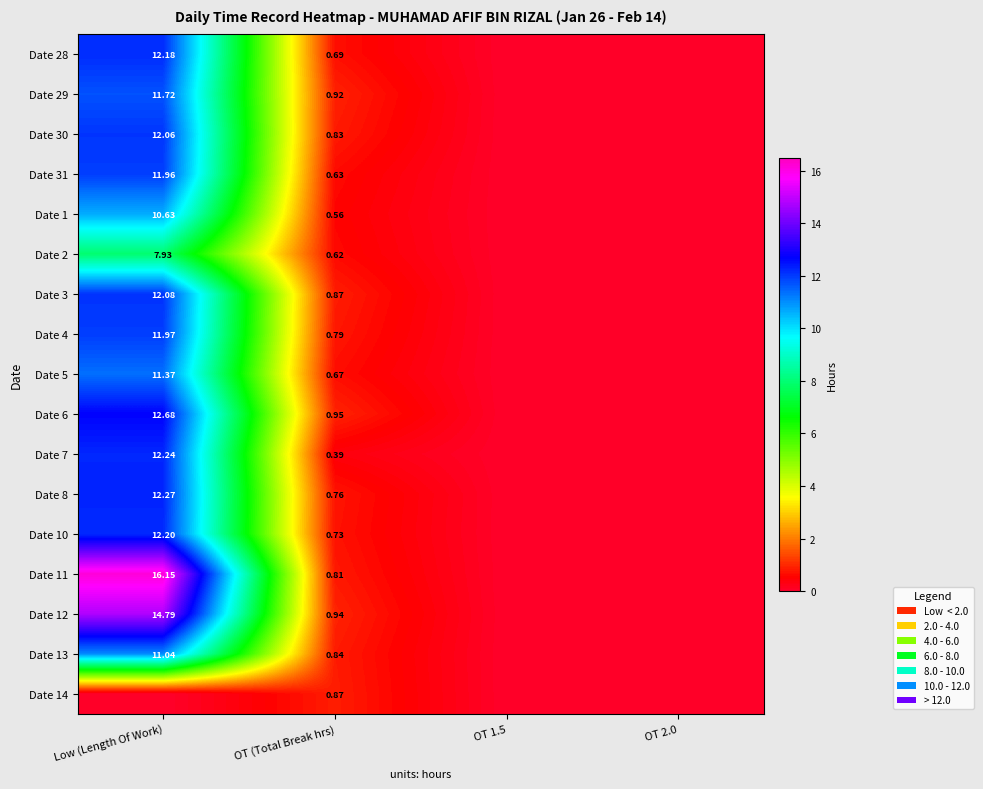

Which has a higher value, Low (Length Of Work) or OT 1.5?

Low (Length Of Work)